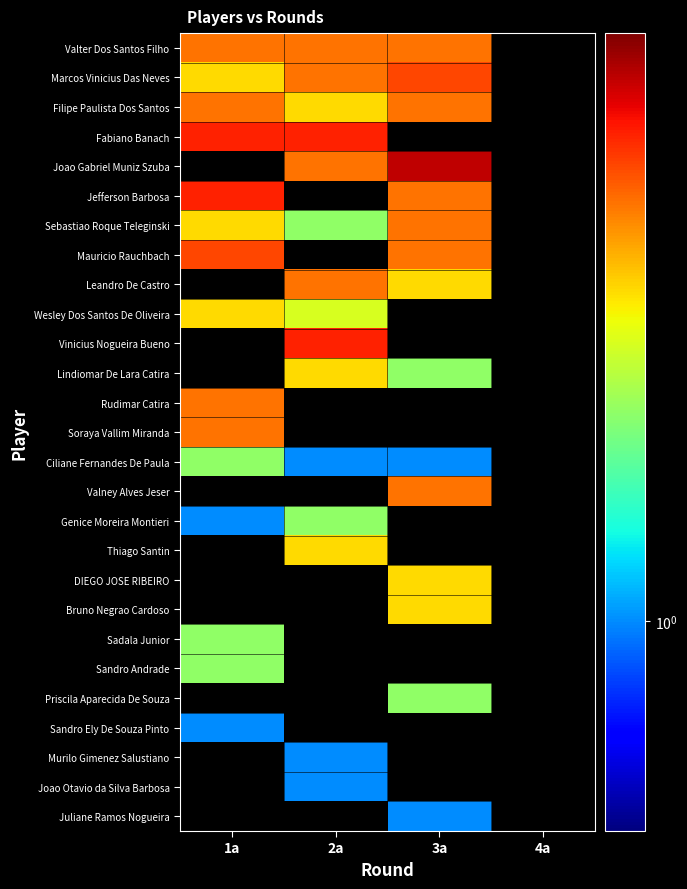

Which label corresponds to the smallest value in the chart?

2a